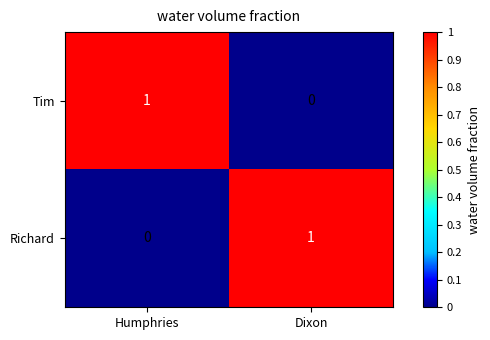

True or false: Richard has a value of 1 at Humphries.

False